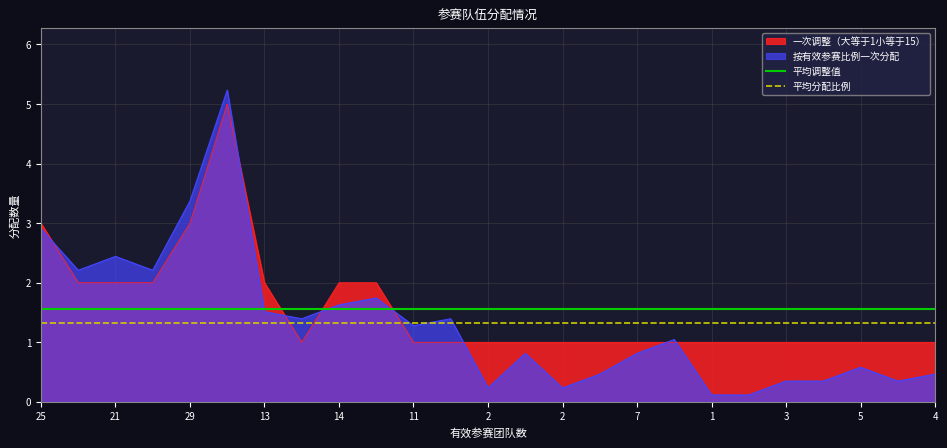

Which series has the largest total across all categories?

平均调整值